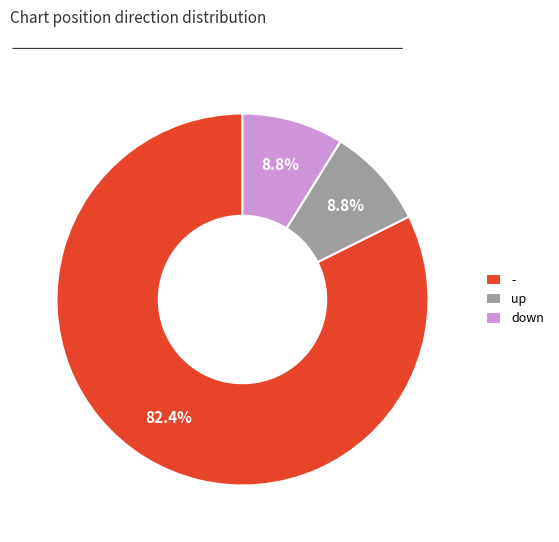

Which category has the biggest portion of the pie?

-